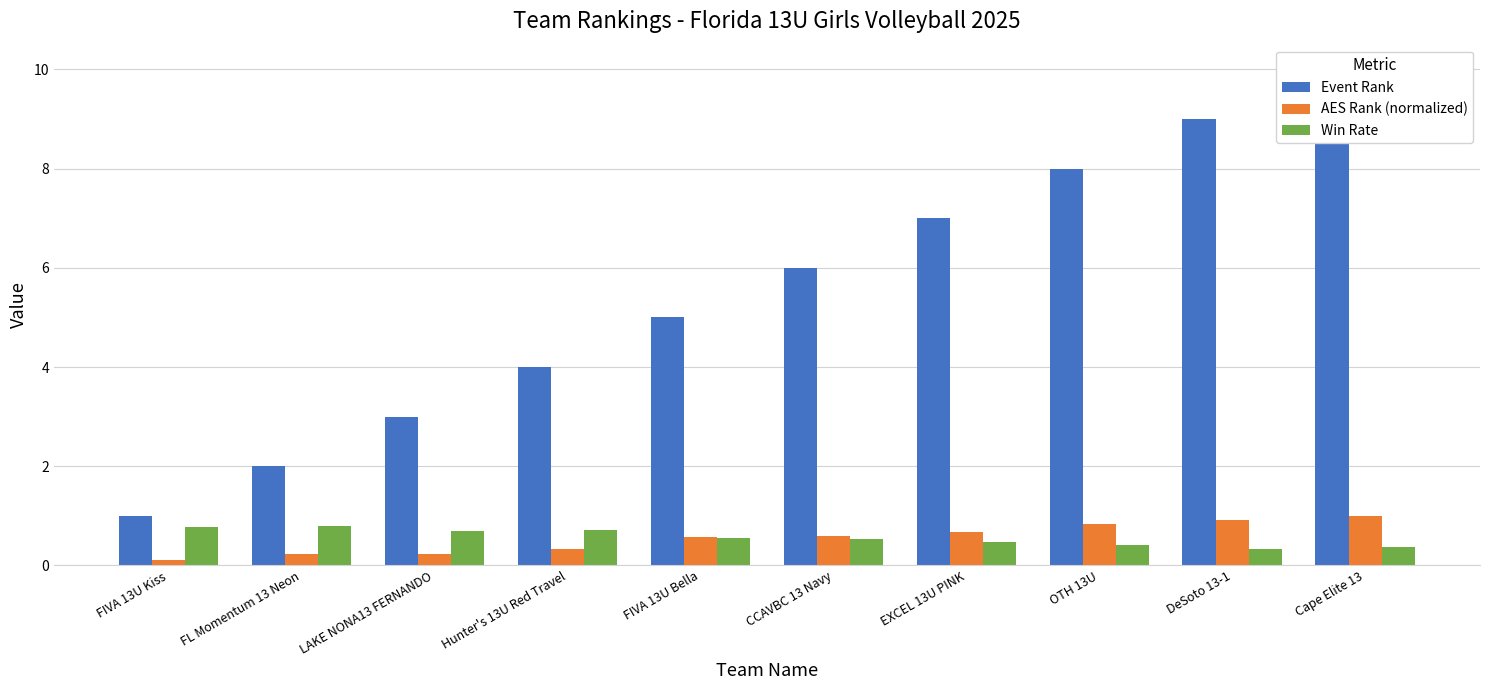

Reading left to right, list all the values displayed in this chart.

Event Rank: FIVA 13U Kiss=1.0	FL Momentum 13 Neon=2.0	LAKE NONA13 FERNANDO=3.0	Hunter's 13U Red Travel=4.0	FIVA 13U Bella=5.0	CCAVBC 13 Navy=6.0	EXCEL 13U PINK=7.0	OTH 13U=8.0	DeSoto 13-1=9.0	Cape Elite 13=10.0
AES Rank (normalized): FIVA 13U Kiss=0.1	FL Momentum 13 Neon=0.2	LAKE NONA13 FERNANDO=0.2	Hunter's 13U Red Travel=0.3	FIVA 13U Bella=0.6	CCAVBC 13 Navy=0.6	EXCEL 13U PINK=0.7	OTH 13U=0.8	DeSoto 13-1=0.9	Cape Elite 13=1.0
Win Rate: FIVA 13U Kiss=0.8	FL Momentum 13 Neon=0.8	LAKE NONA13 FERNANDO=0.7	Hunter's 13U Red Travel=0.7	FIVA 13U Bella=0.6	CCAVBC 13 Navy=0.5	EXCEL 13U PINK=0.5	OTH 13U=0.4	DeSoto 13-1=0.3	Cape Elite 13=0.4